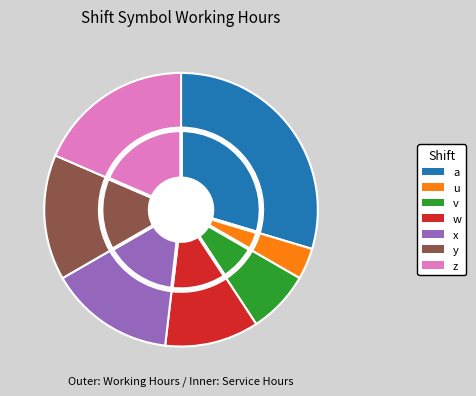

How many slices are in this pie chart?

7